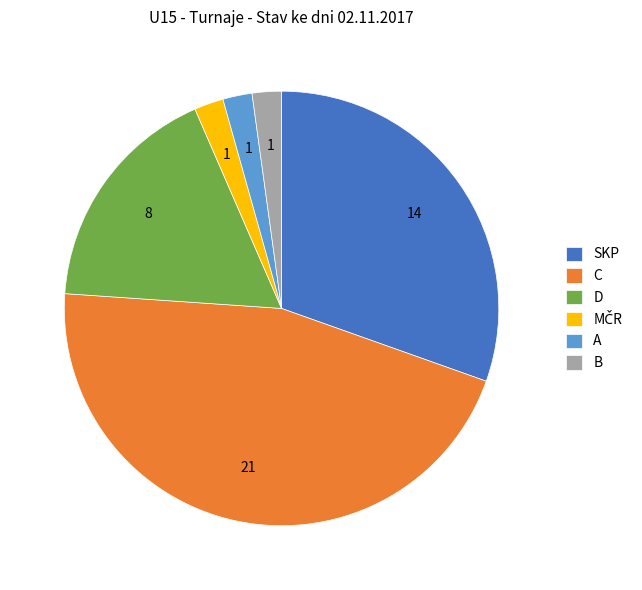

Between SKP and D, which is larger?

SKP